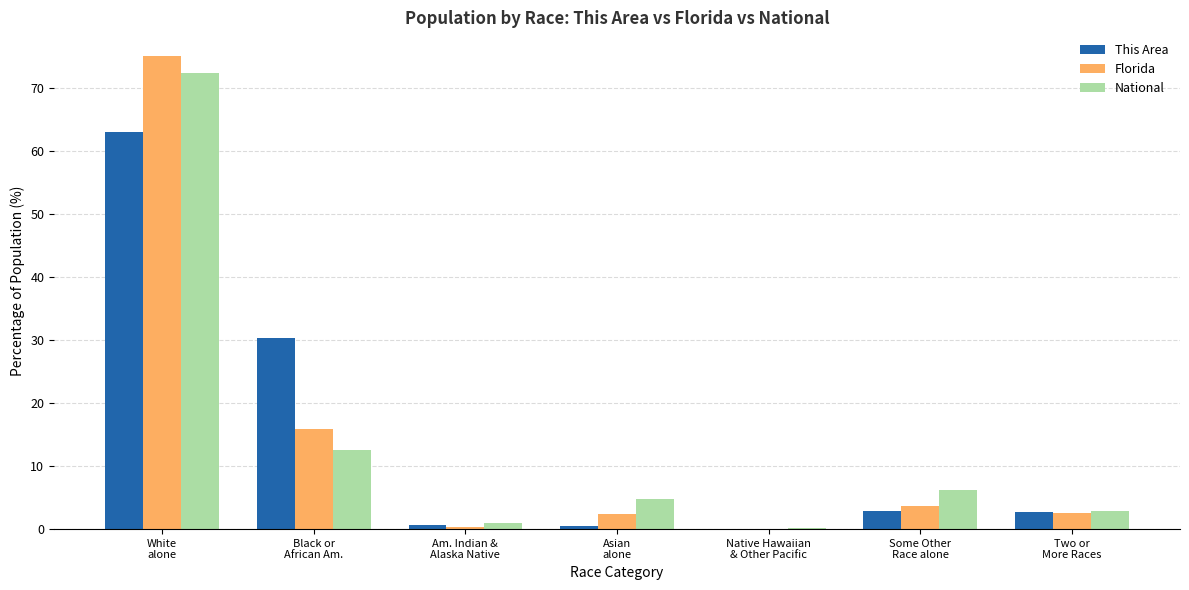

What is the greatest value displayed?

75.0